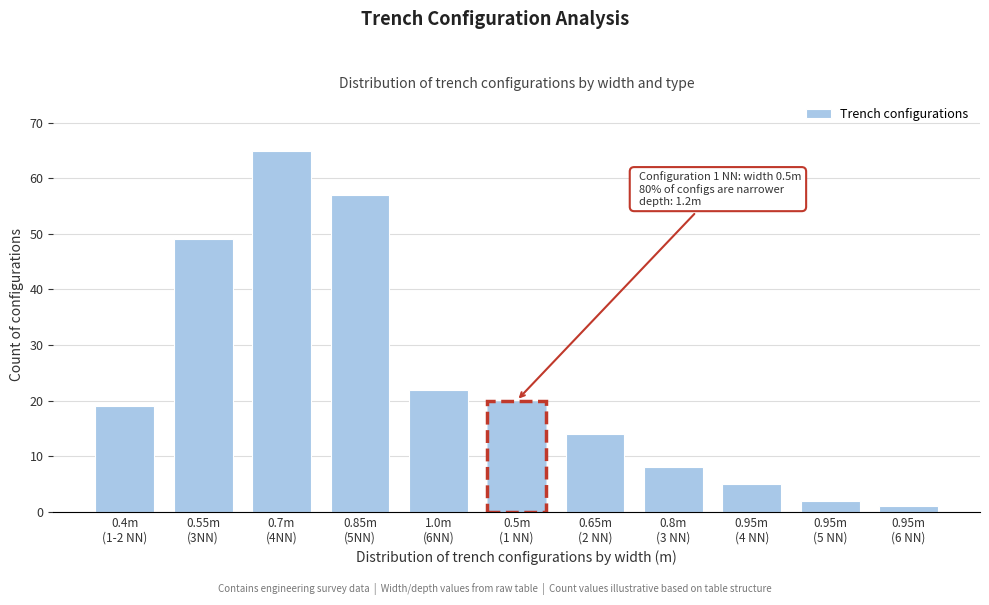

Reading right to left, list all the values displayed in this chart.

1	2	5	8	14	20	22	57	65	49	19